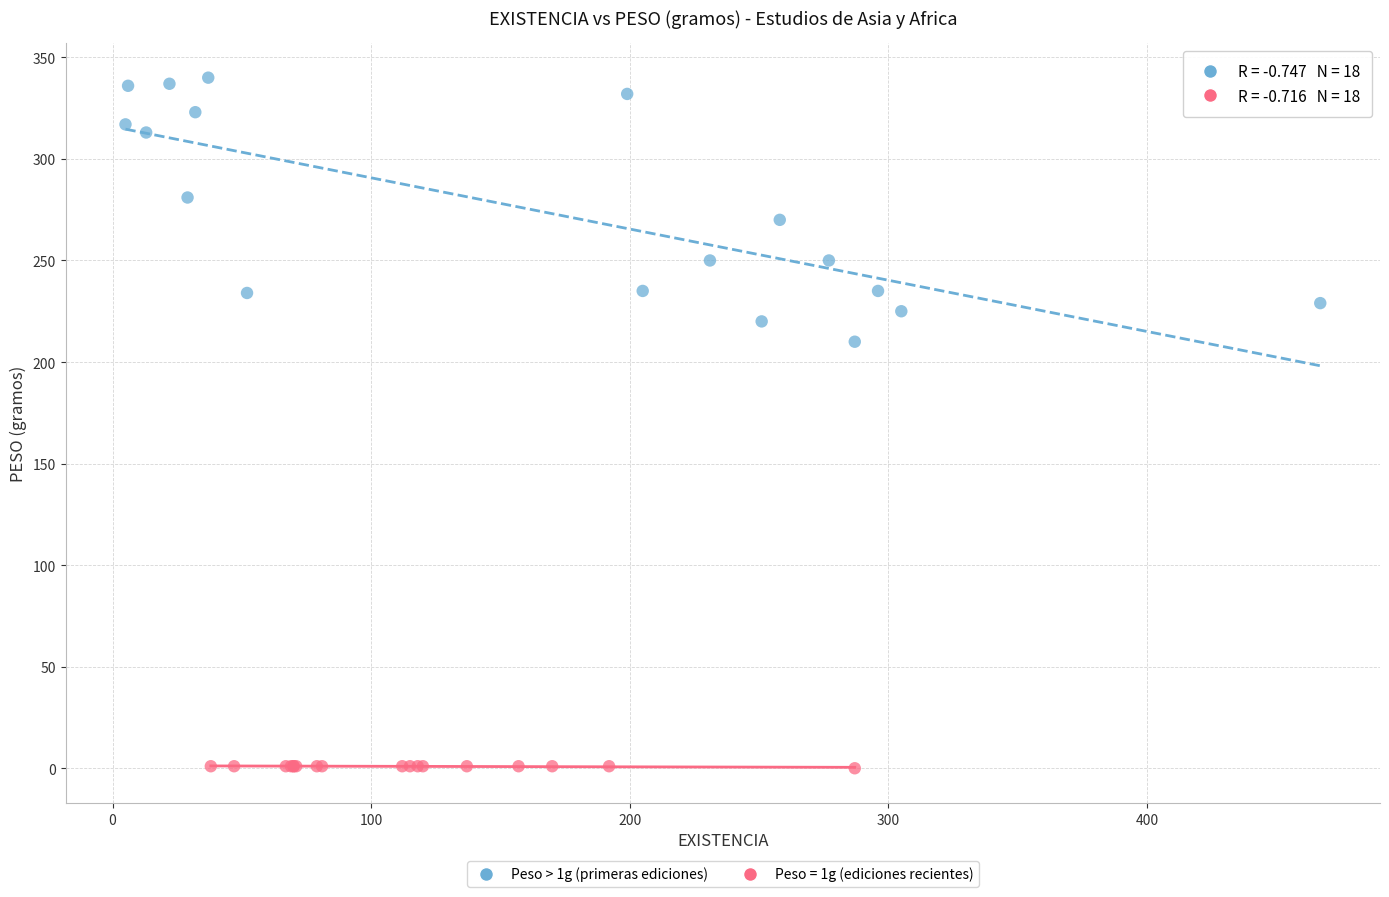

Which series reaches the minimum Y coordinate?

Peso = 1g (ediciones recientes)